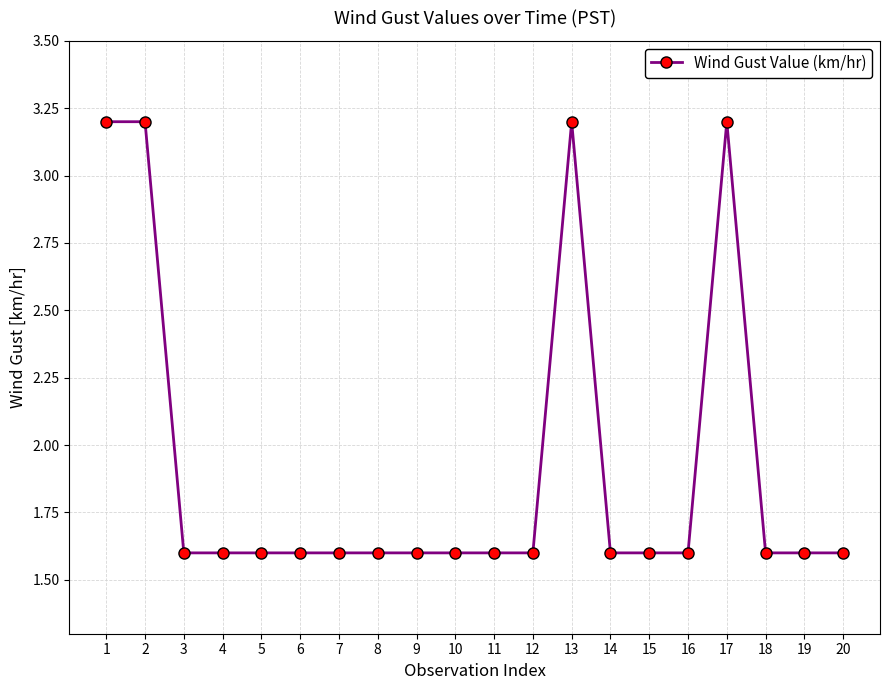

What is the smallest value displayed?

1.6